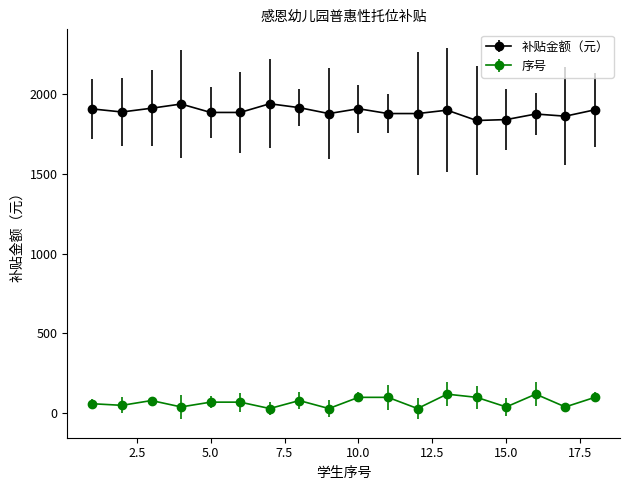

Which series has the largest total across all categories?

补贴金额（元）